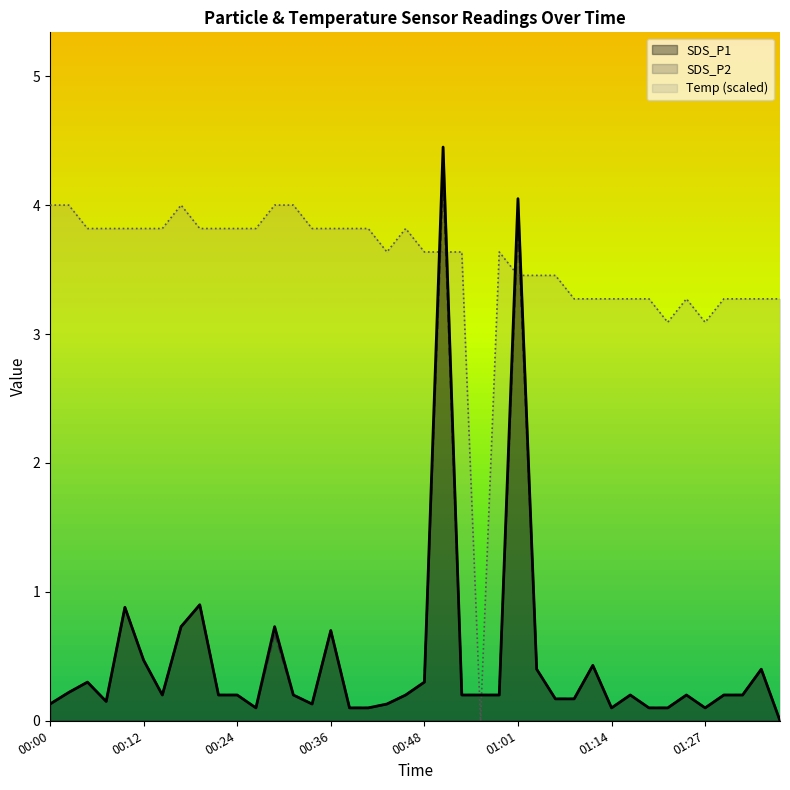

How many lines are shown in the chart?

3